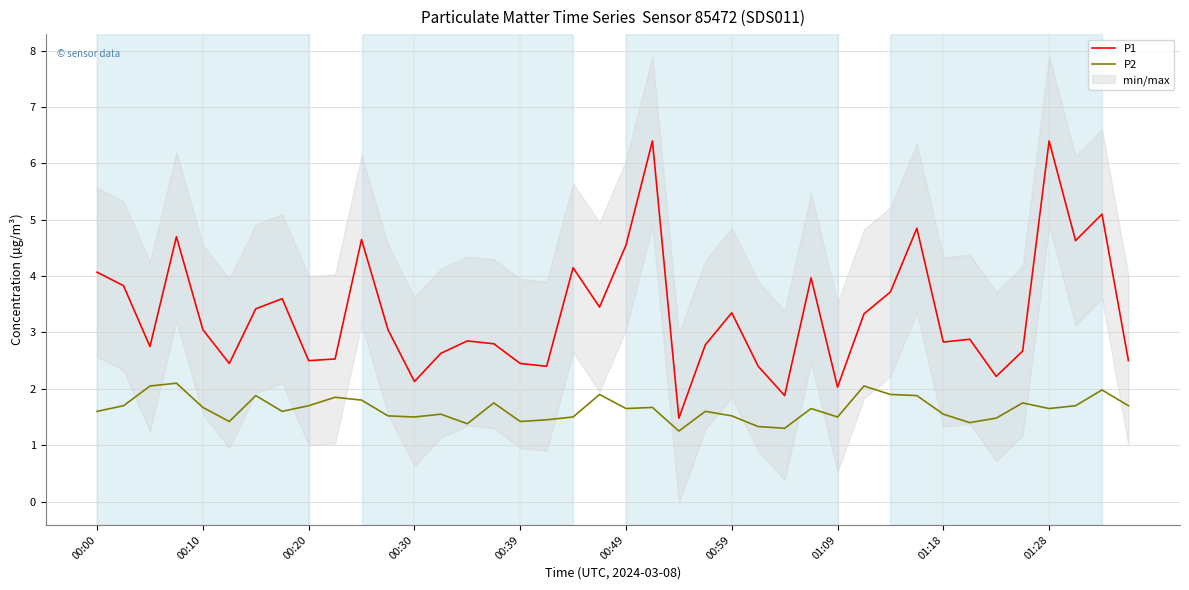

What is the highest value of the P1 series?

6.4